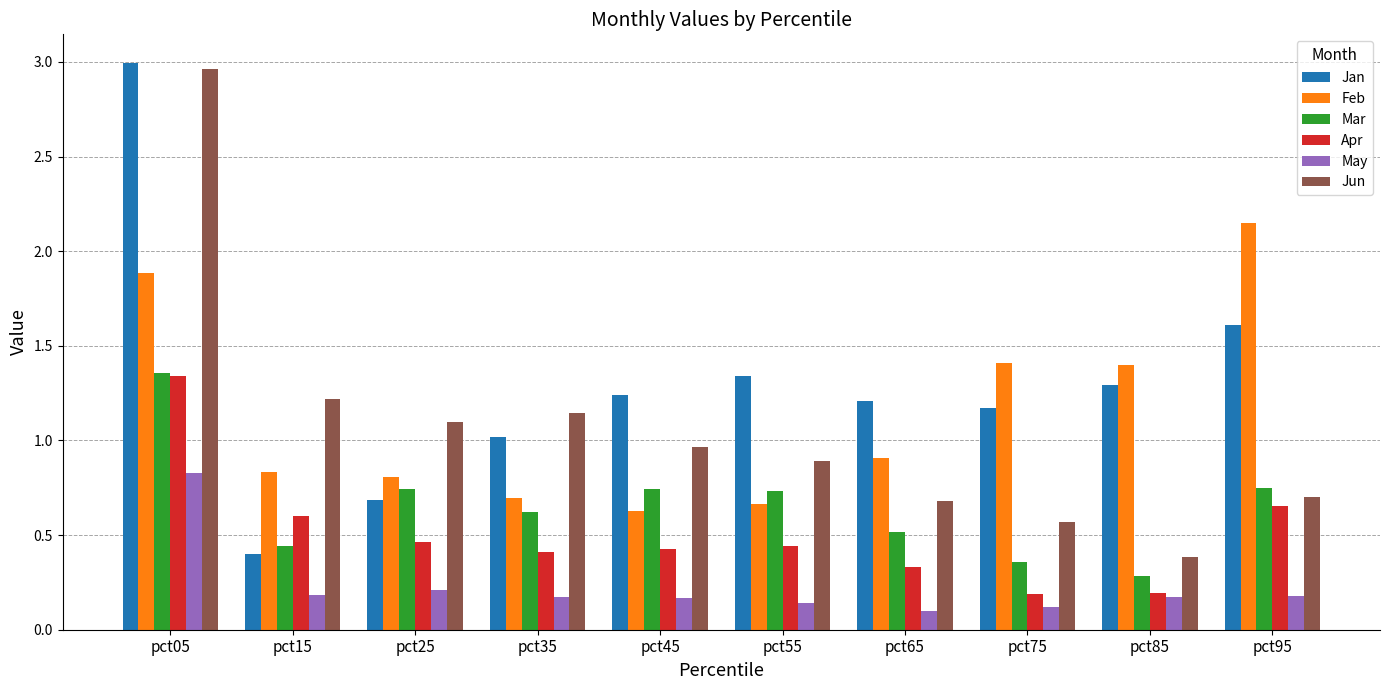

Which series has the largest total across all categories?

Jan